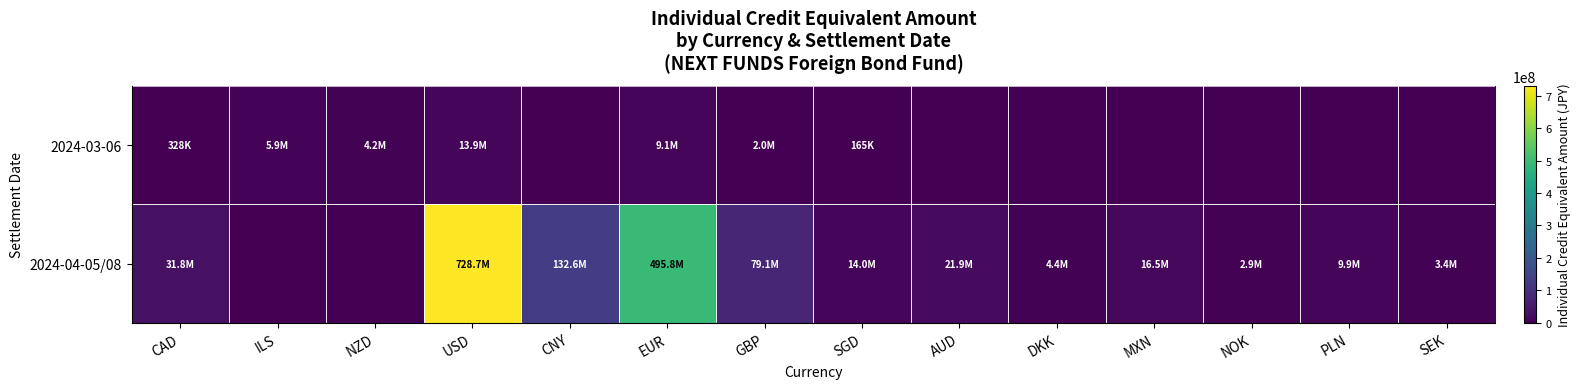

Reading left to right, extract all data points from this chart.

2024-03-06: CAD=328452.9	ILS=5878127.5	NZD=4184734.8	USD=13867156.8	CNY=0.0	EUR=9076566.0	GBP=1955458.8	SGD=164558.5	AUD=0.0	DKK=0.0	MXN=0.0	NOK=0.0	PLN=0.0	SEK=0.0
2024-04-05/08: CAD=31765723.2	ILS=0.0	NZD=0.0	USD=728714643.8	CNY=132566924.6	EUR=495836022.9	GBP=79072207.2	SGD=14041251.0	AUD=21861488.6	DKK=4383176.8	MXN=16516363.1	NOK=2942216.1	PLN=9891105.6	SEK=3403989.7